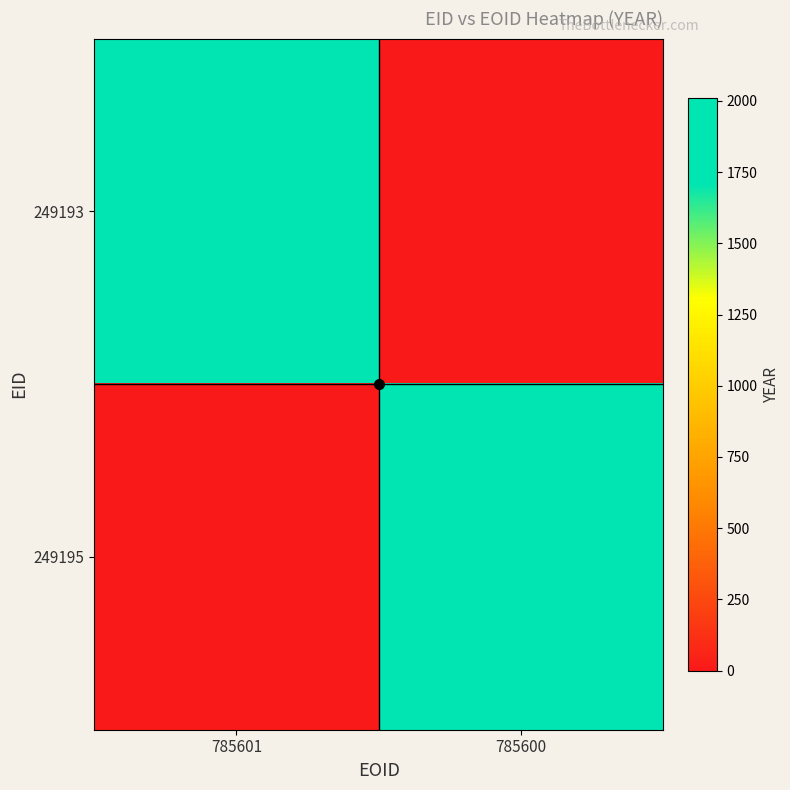

Reading right to left, what are all the values shown in this chart?

249193: 785600=0	785601=2011
249195: 785600=2011	785601=0